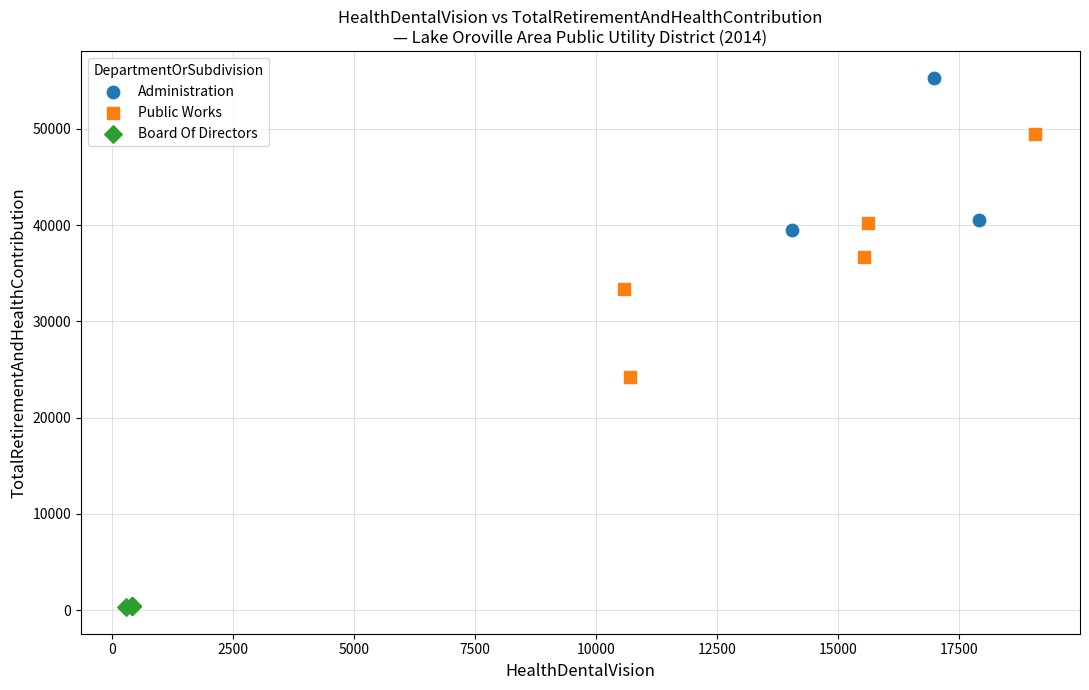

What are all the series names shown in the legend?

Administration, Public Works, Board Of Directors